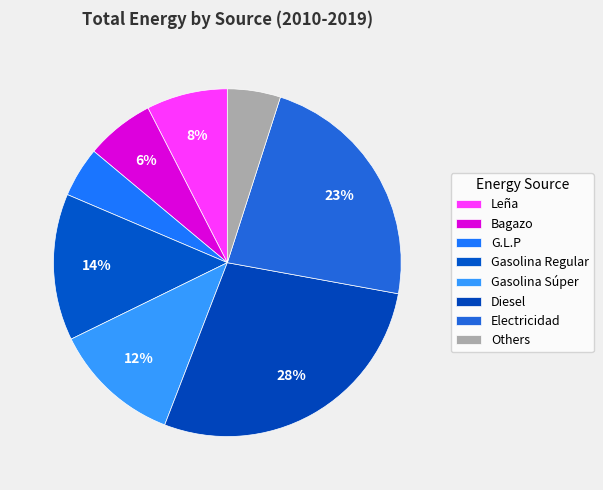

How many segments does this pie chart have?

8